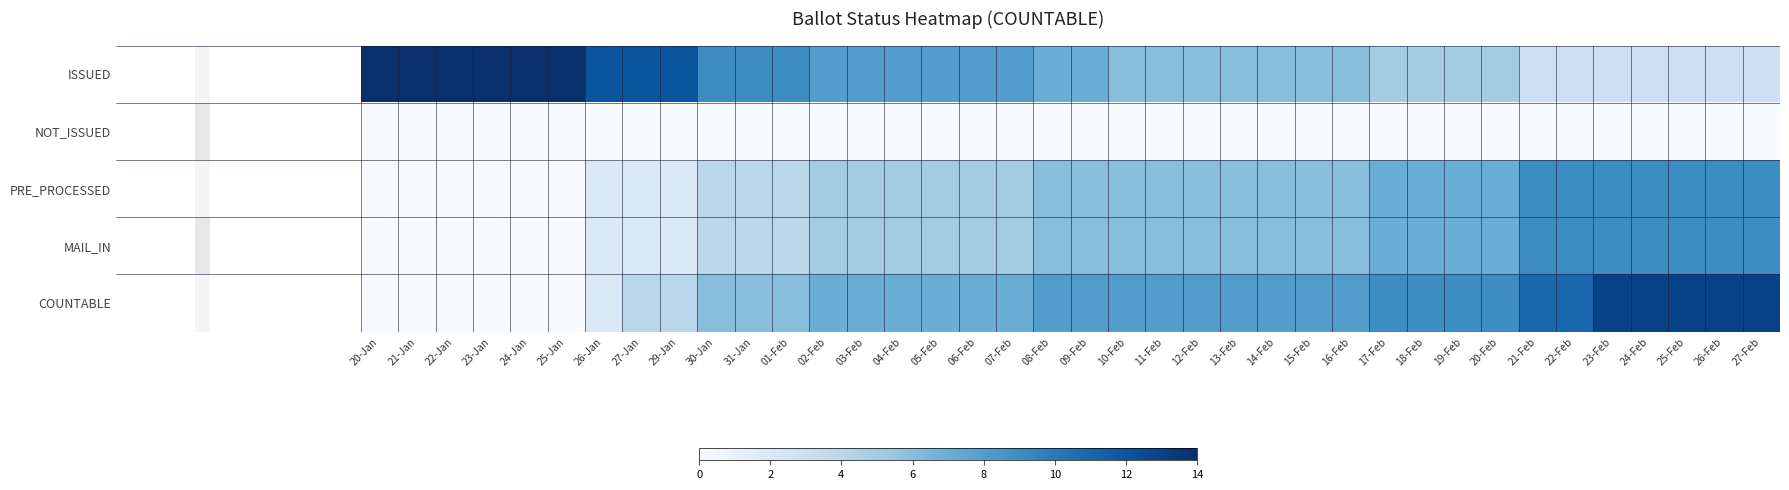

What is the spread (max minus min) of values at 23-Jan?

14